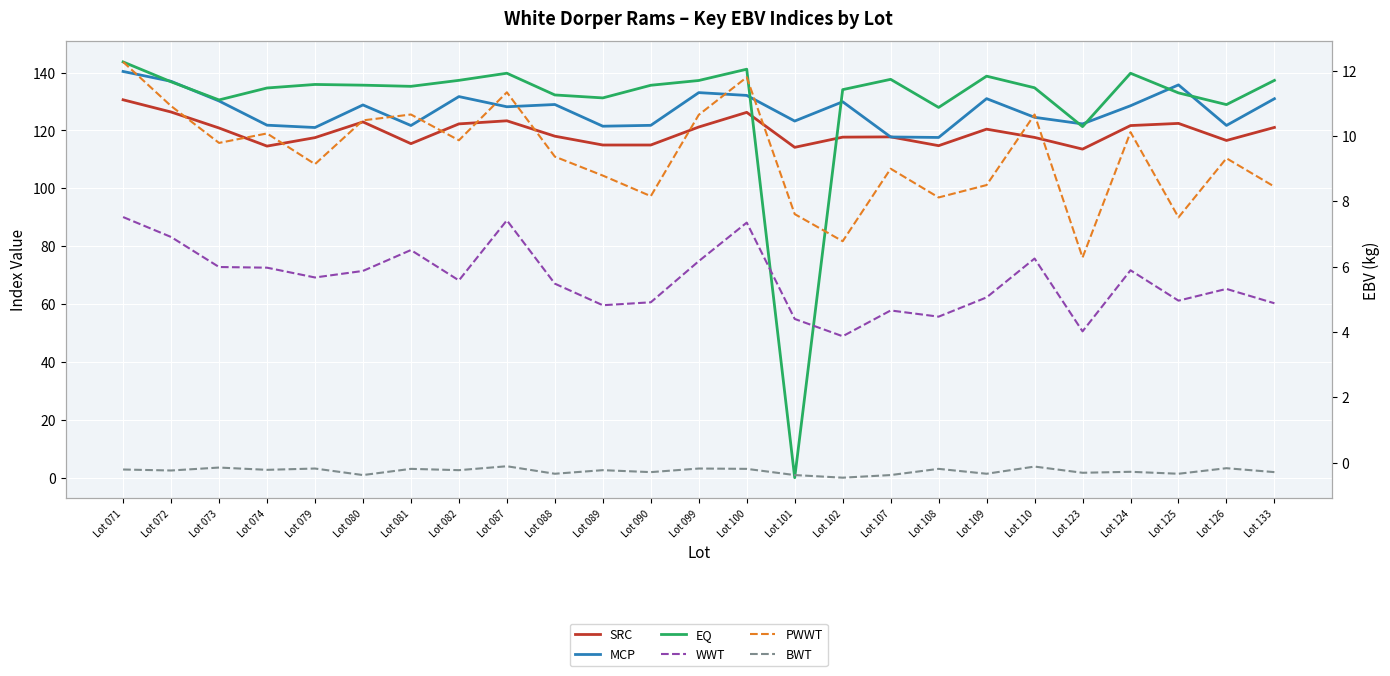

What is the value of the MCP point at the 7th from the left?

121.7